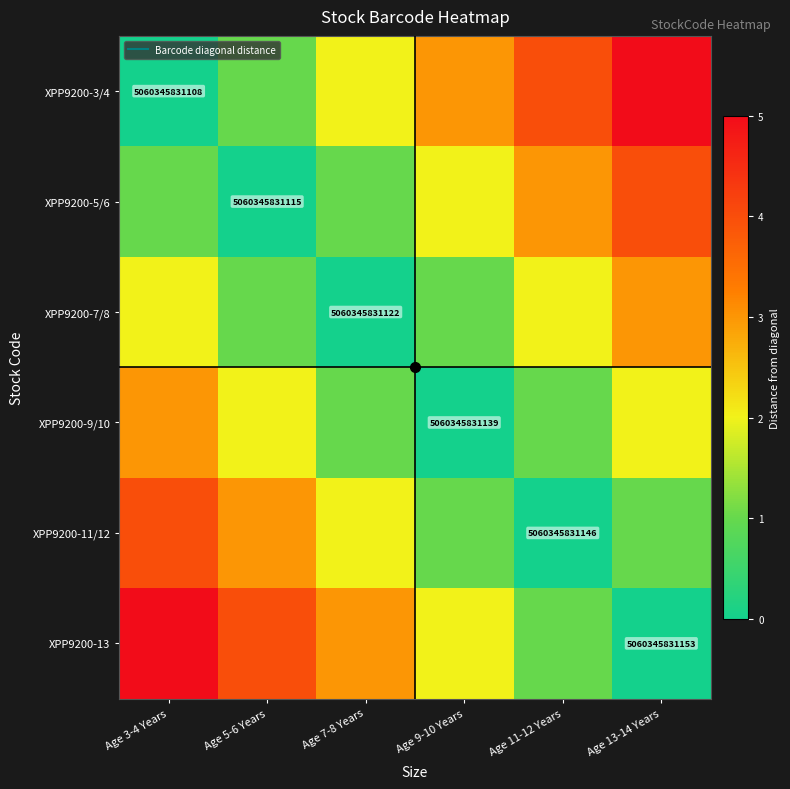

What is the difference between the maximum and minimum values in the XPP9200-7/8 series?

3